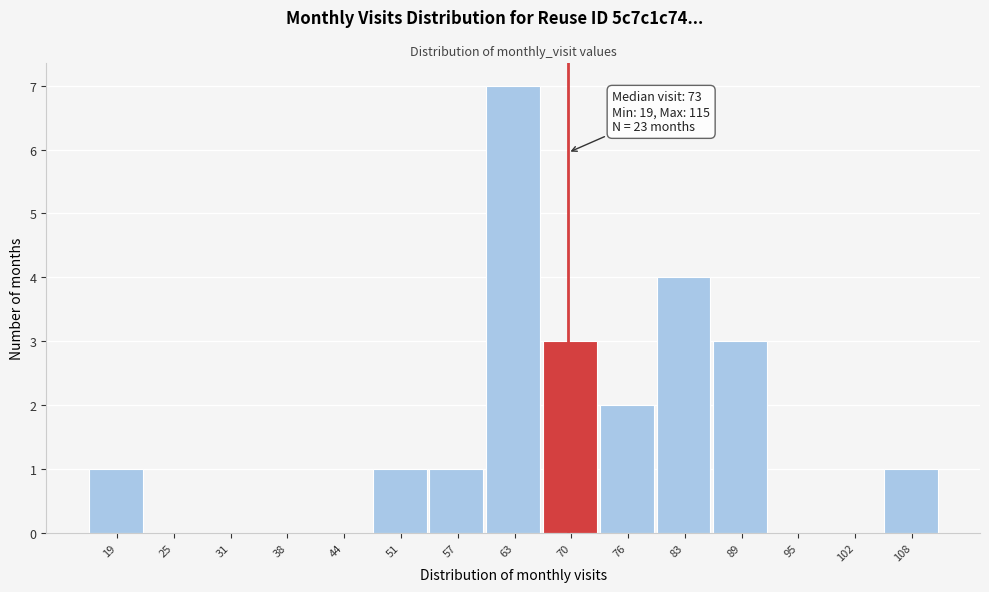

Reading left to right, extract all data points from this chart.

19=1	25=0	31=0	38=0	44=0	51=1	57=1	63=7	70=3	76=2	83=4	89=3	95=0	102=0	108=1